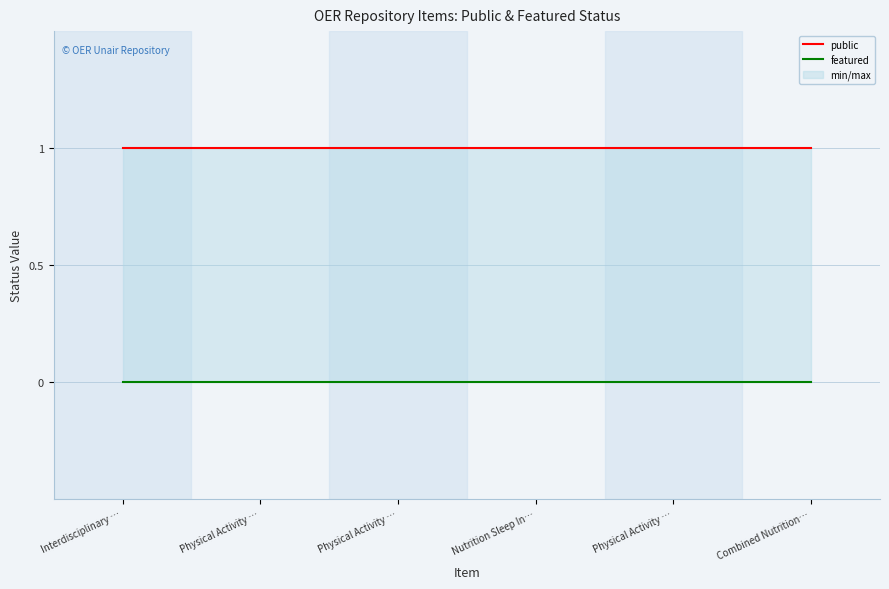

True or false: featured has more than 2 interior local peaks.

False